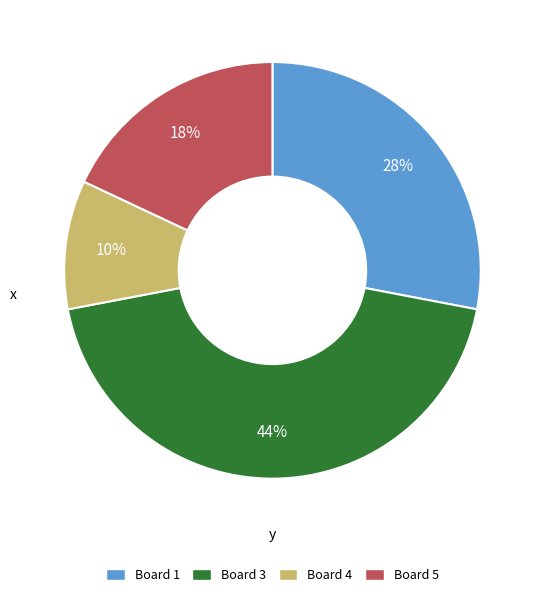

Is there a majority slice in this chart?

No